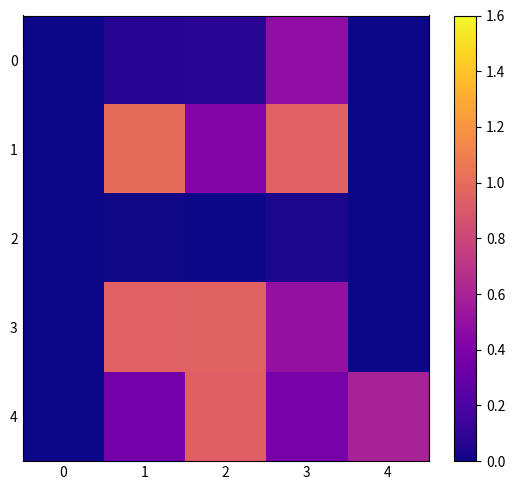

Between 3 and 4, which series saw the biggest shift?

1